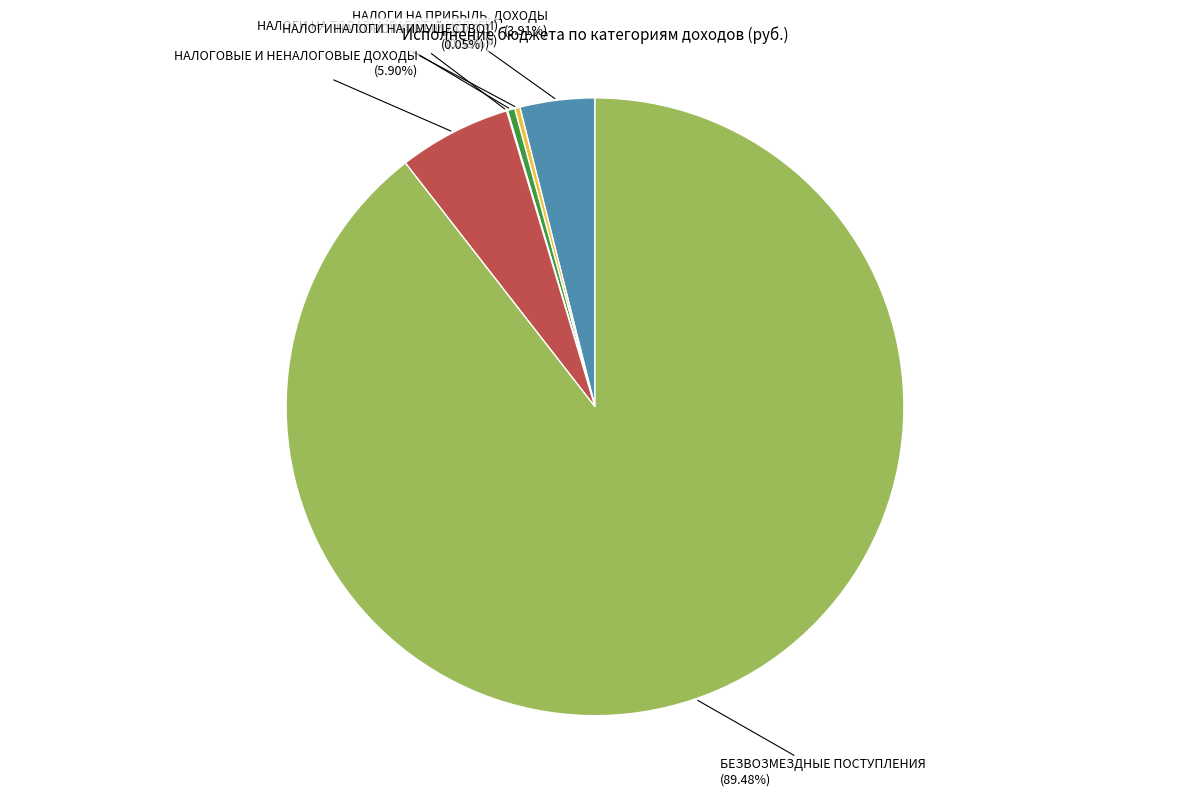

Is there a majority slice in this chart?

Yes